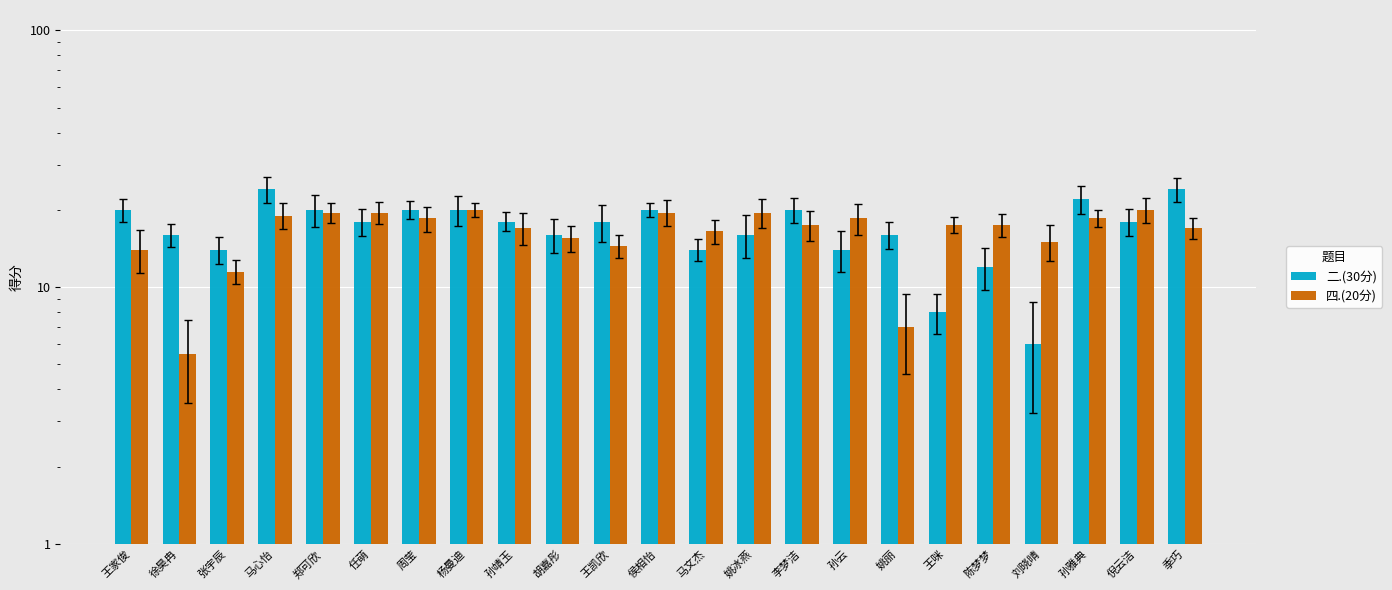

At which category does the chart reach its minimum across all series?

徐昊冉